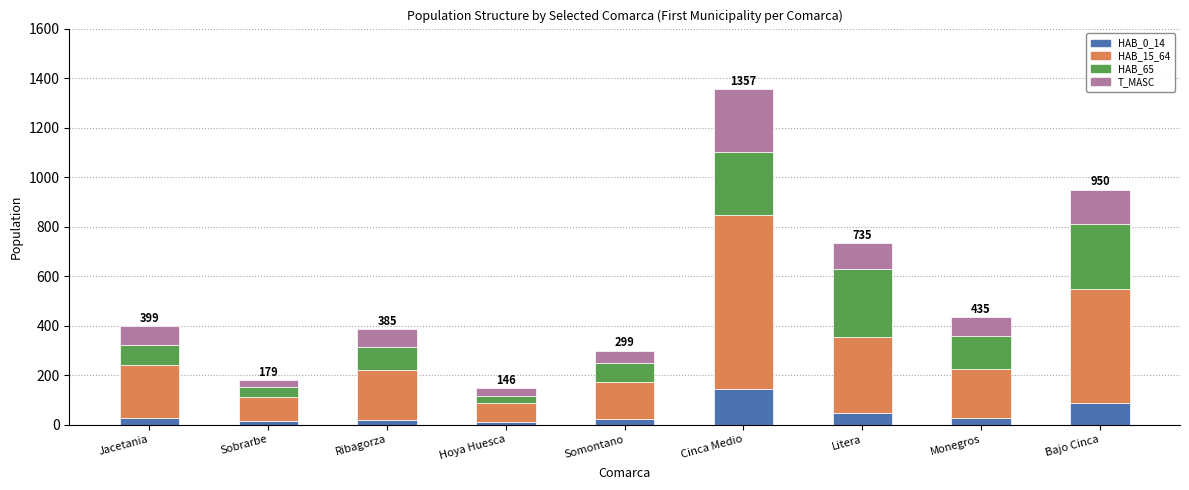

What is the total value across all series at Ribagorza?

385